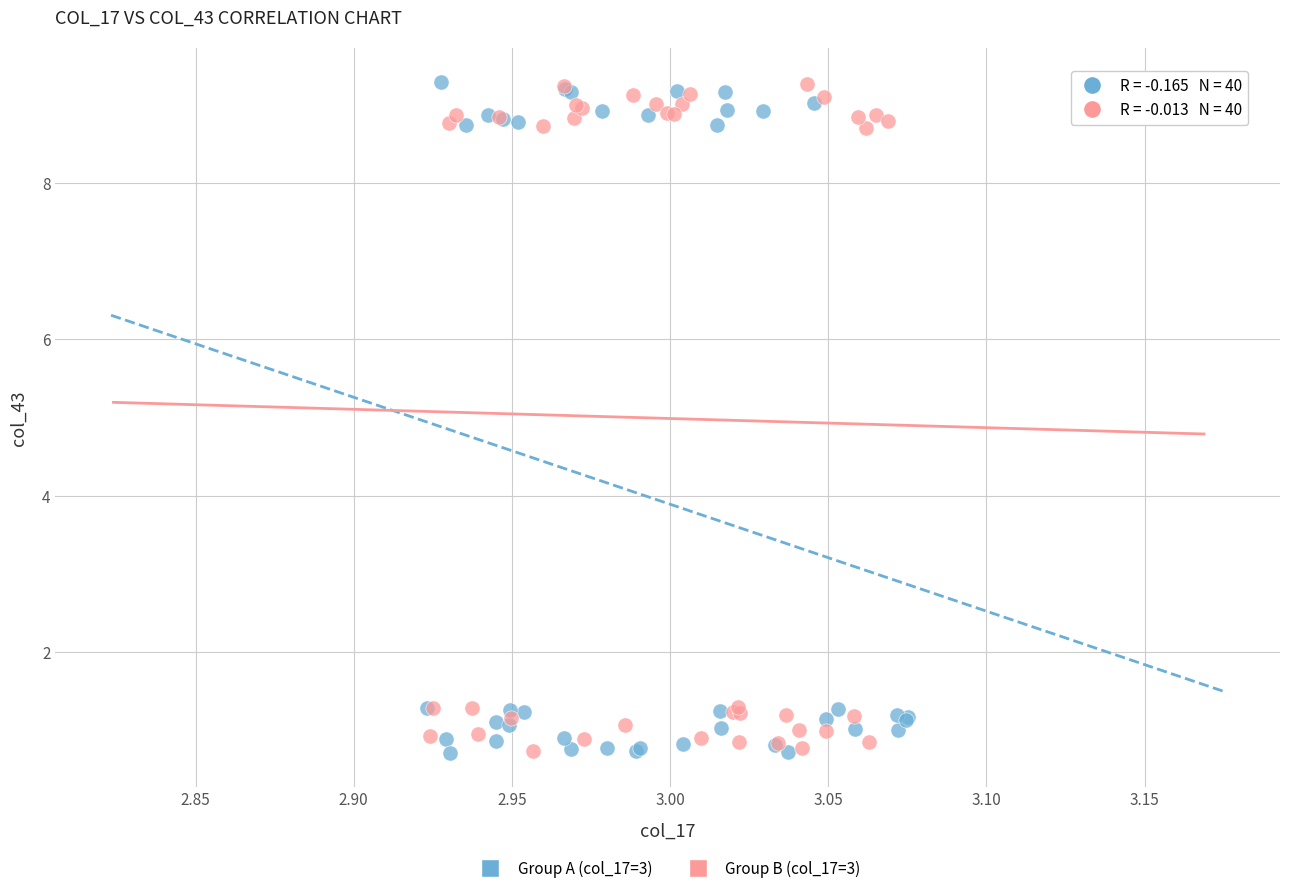

What are all the series names shown in the legend?

Group A (col_17=3), Group B (col_17=3)